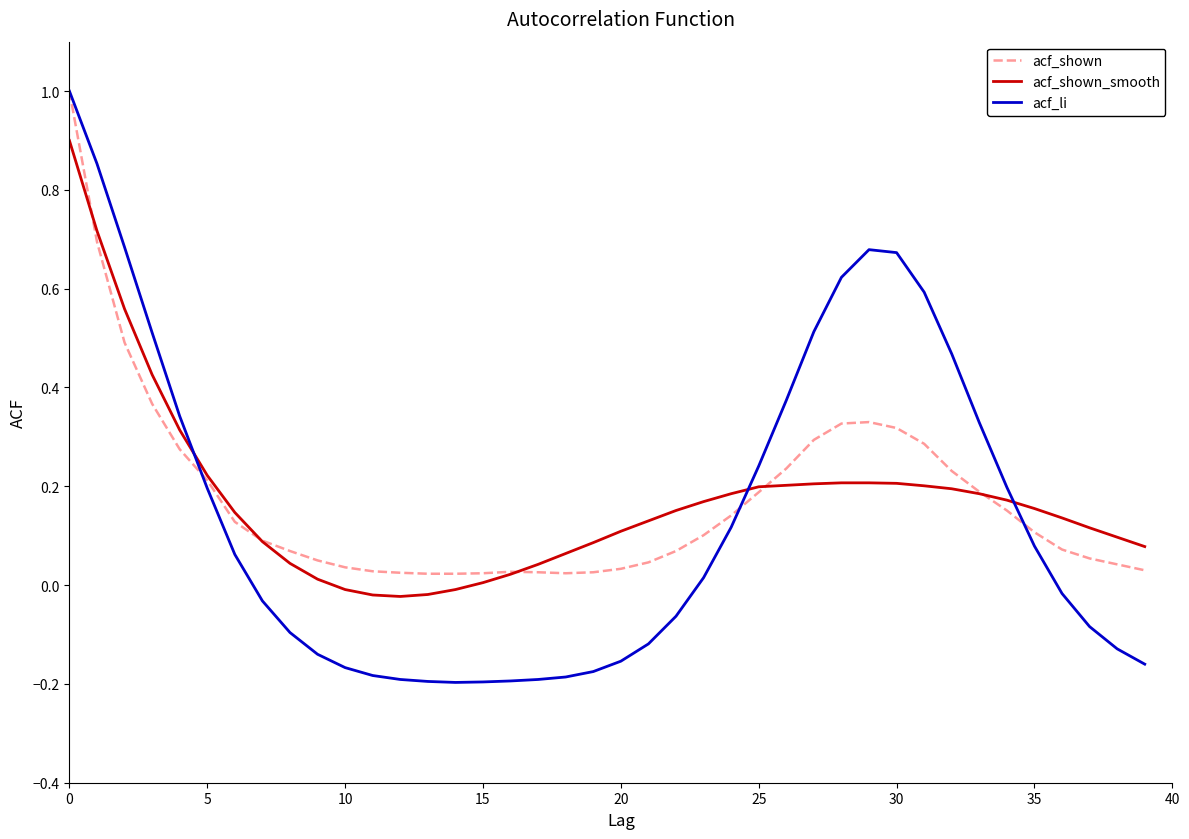

What is the greatest value displayed?

1.0